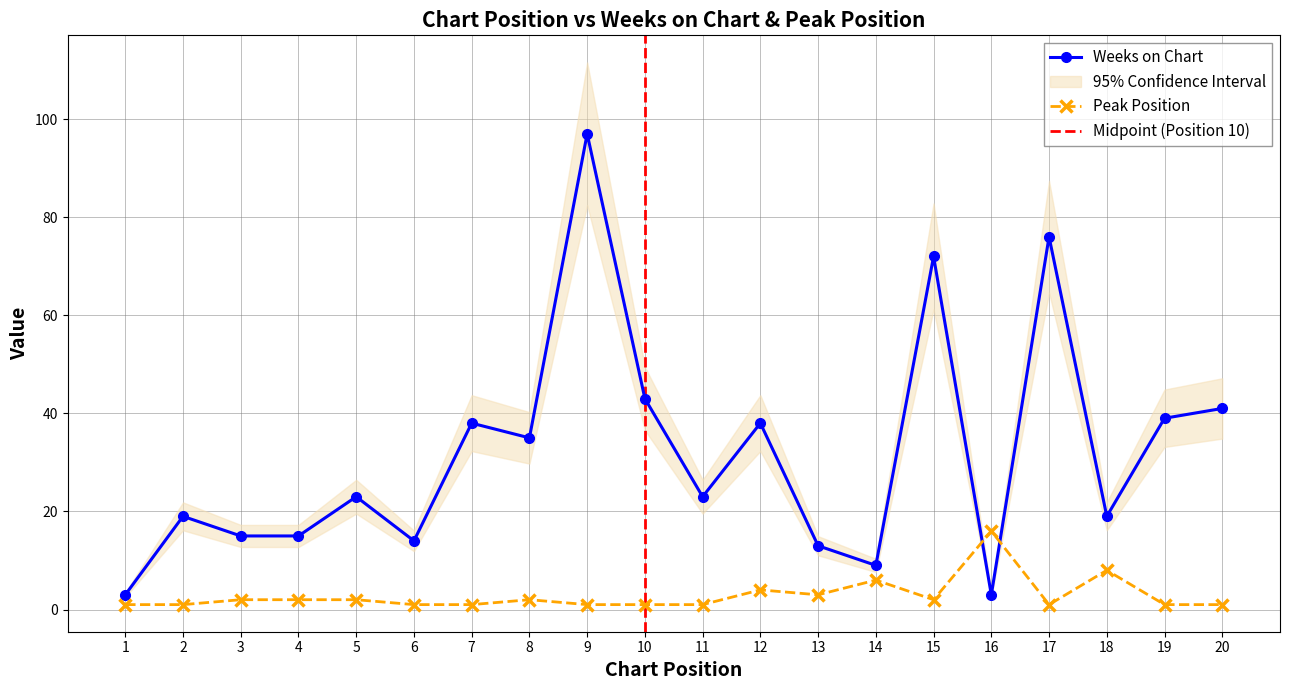

What is the value of the Weeks on Chart point at the 1st from the left?

3